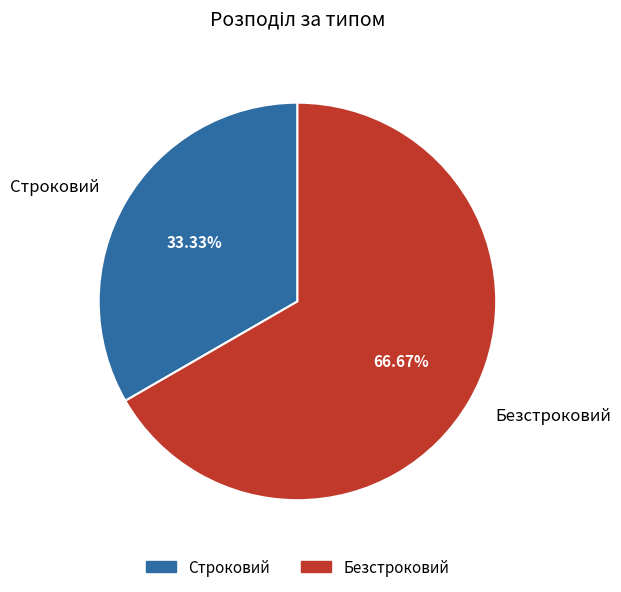

What is the ratio of the value at Безстроковий to the value at Строковий?

2.0